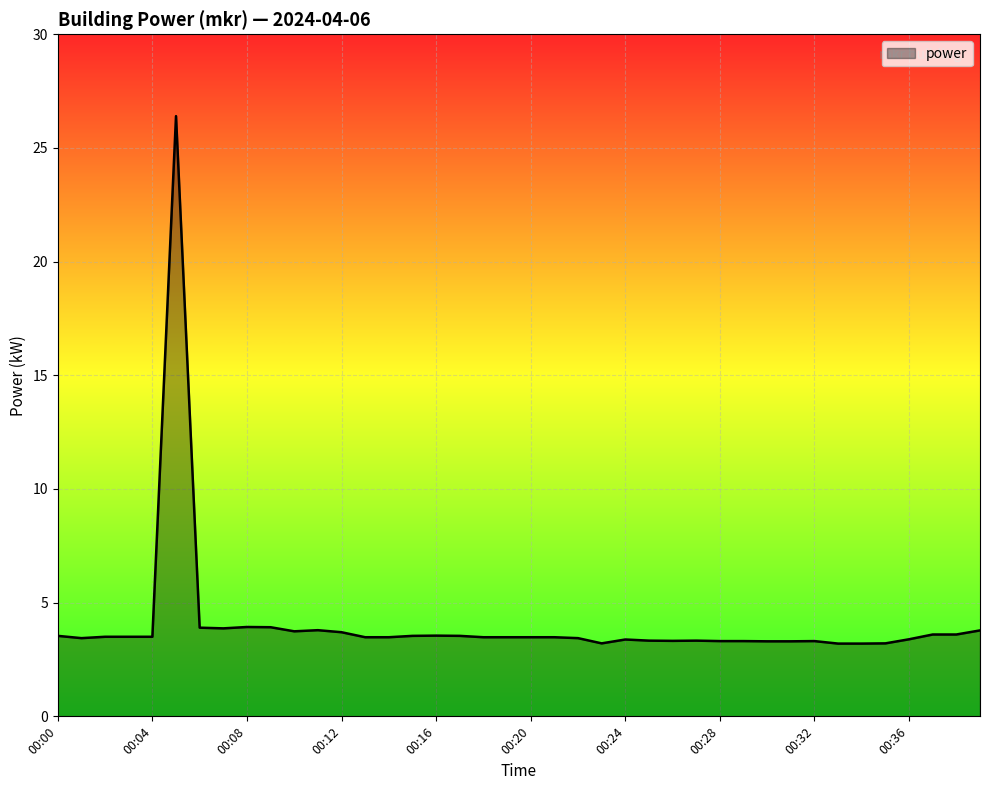

What is the difference between the maximum and minimum values?

23.2